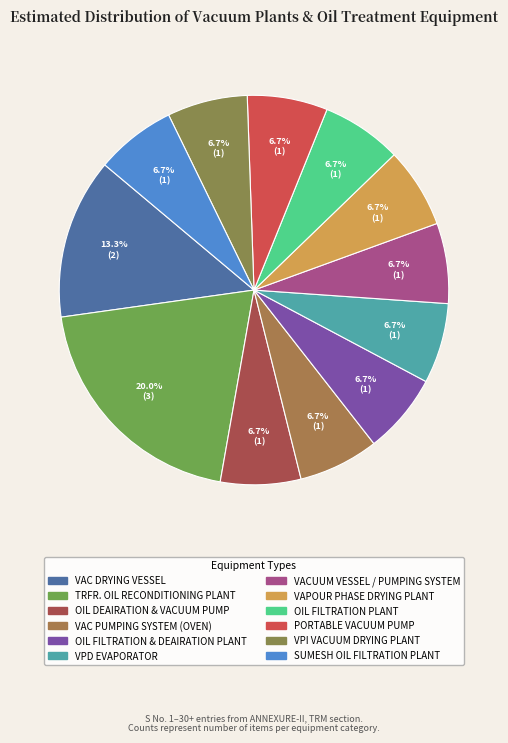

Count the number of slices in the pie.

12